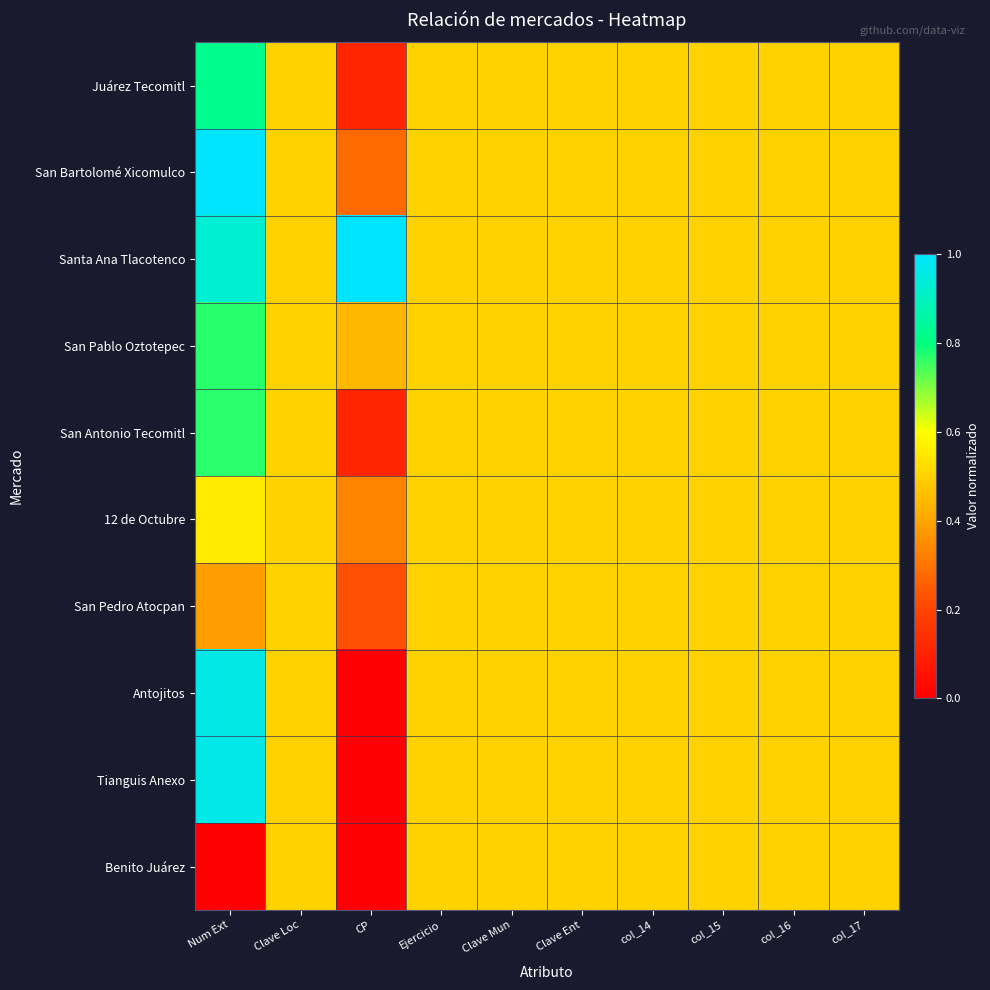

Count the number of categories in the chart.

10